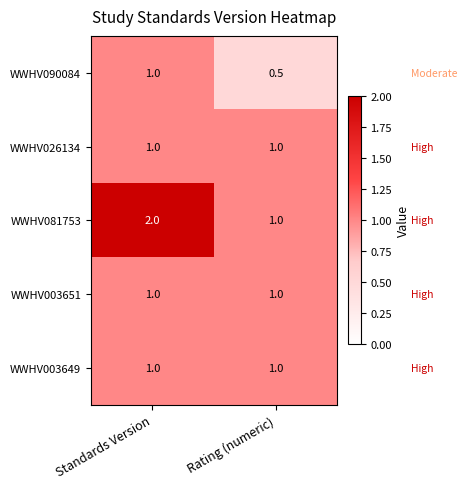

What is the sum of the WWHV081753 values at Standards Version and Rating (numeric)?

3.0